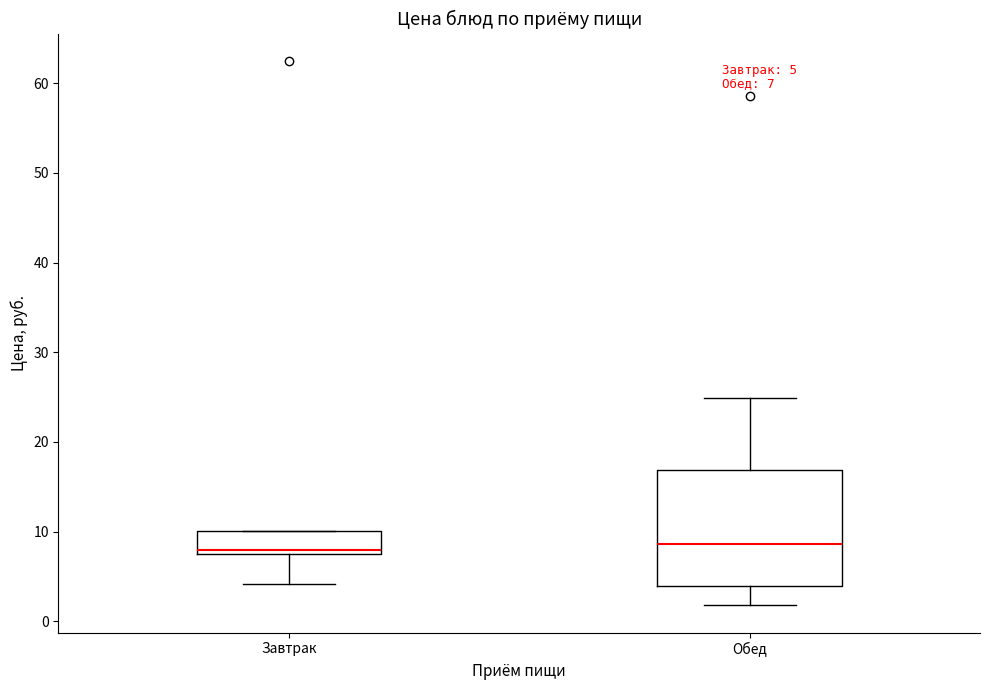

Comparing the boxes themselves (not the whiskers), which one is the tallest?

Обед